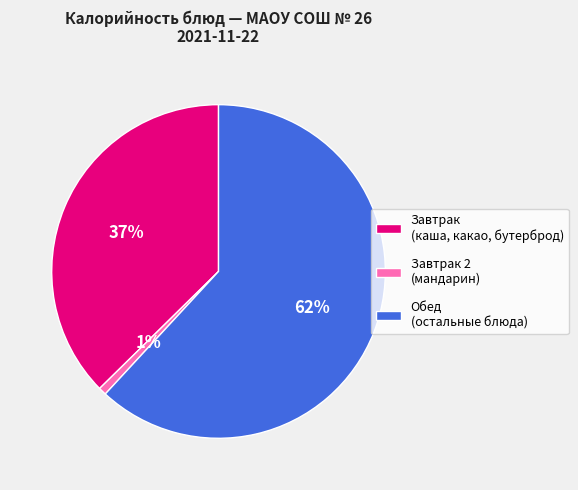

Do Обед (остальные блюда) and Завтрак (каша, какао, бутерброд) together represent more than half of the pie?

Yes